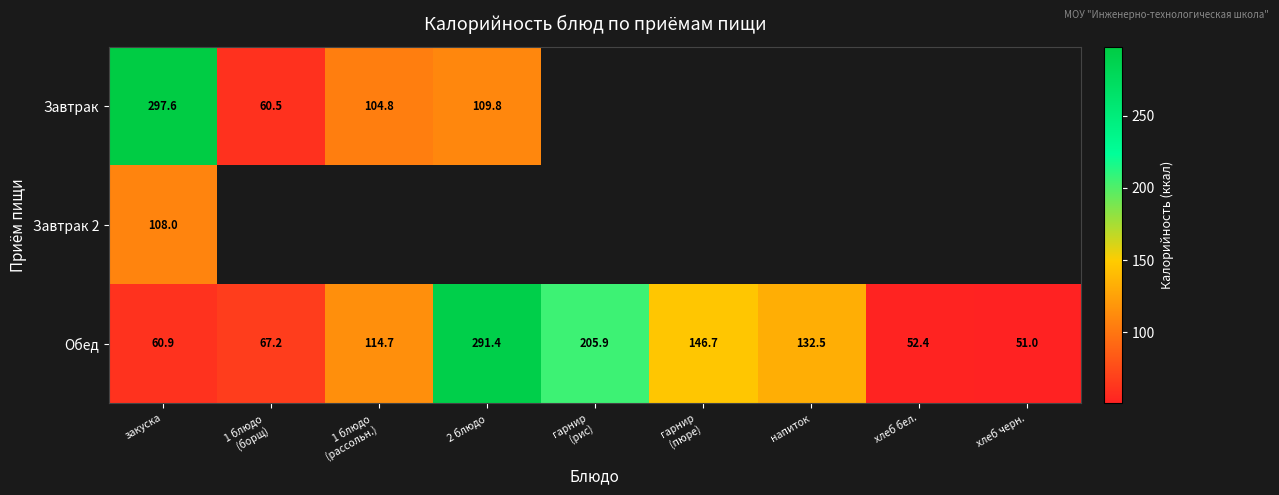

The value of Завтрак at закуска is 297.6. True or false?

True